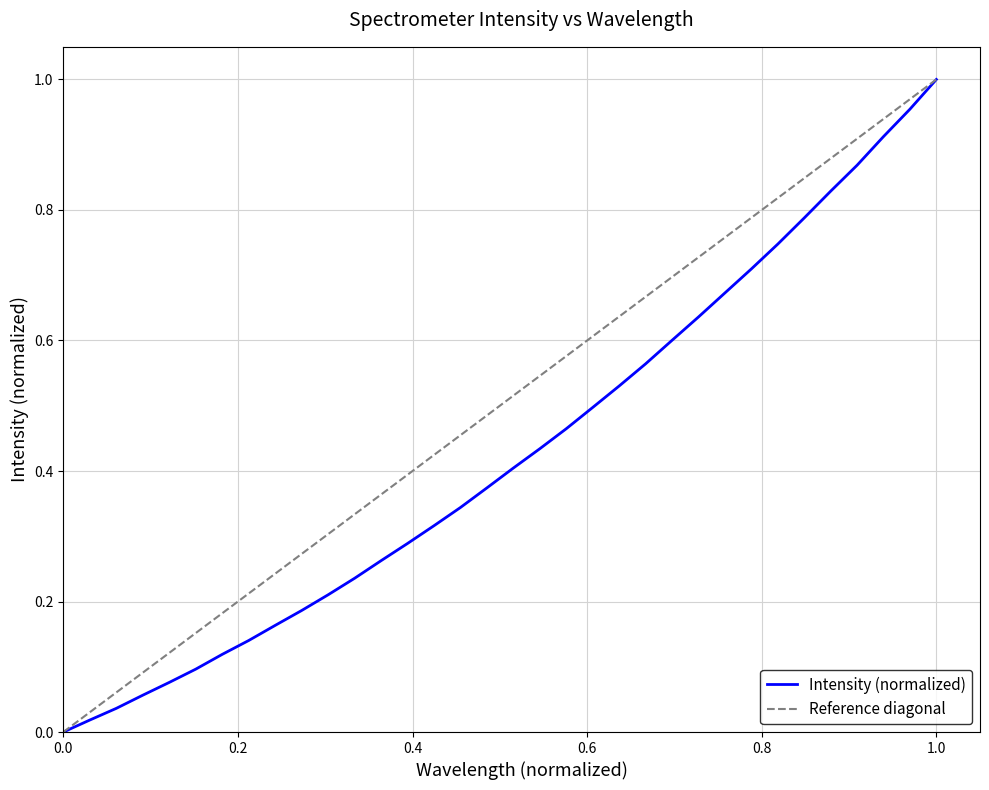

The Intensity (normalized) series shows -0.3 at 0.0. True or false?

False